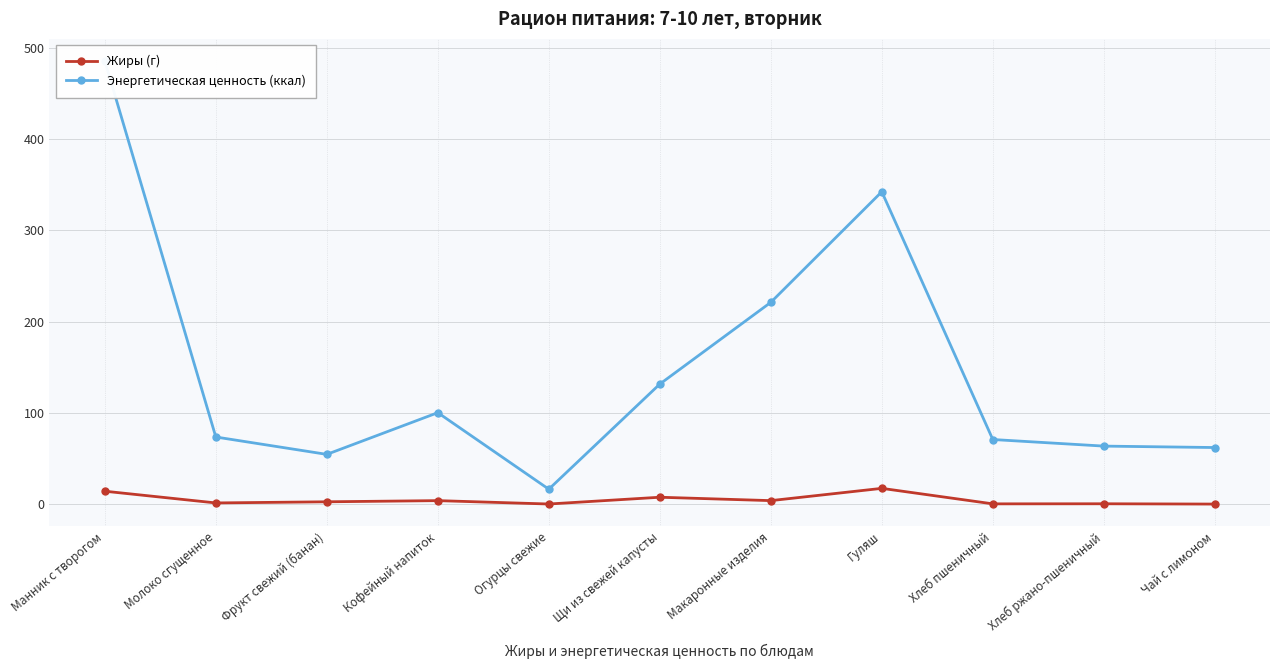

What is the approximate value of Энергетическая ценность (ккал) at Кофейный напиток?

100.2